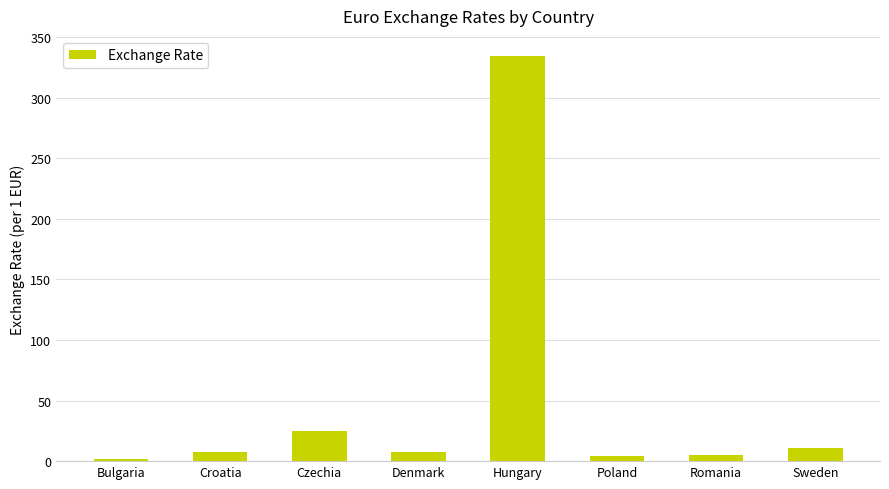

Is it true that the value at Czechia is 25.2?

True